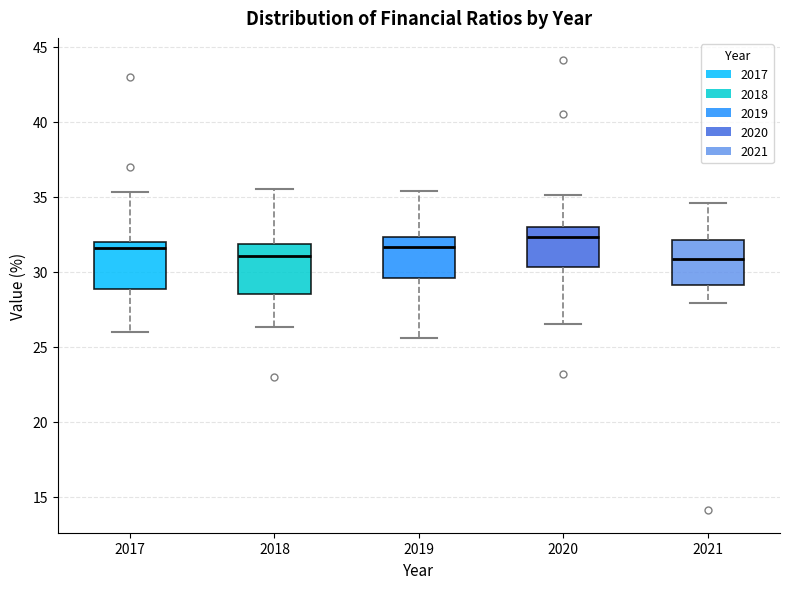

Reading left to right, read every box against the y-axis: the position of its median line, the range the box covers, and the ends of its whiskers. The values are not printed on the chart, so give them approximately, as read against the axis.

2017: median 31.5, box 29.0 to 32.0, whiskers 26.0 to 35.5
2018: median 31.0, box 28.5 to 32.0, whiskers 26.5 to 35.5
2019: median 31.5, box 29.5 to 32.5, whiskers 25.5 to 35.5
2020: median 32.5, box 30.5 to 33.0, whiskers 26.5 to 35.0
2021: median 31.0, box 29.0 to 32.0, whiskers 28.0 to 34.5